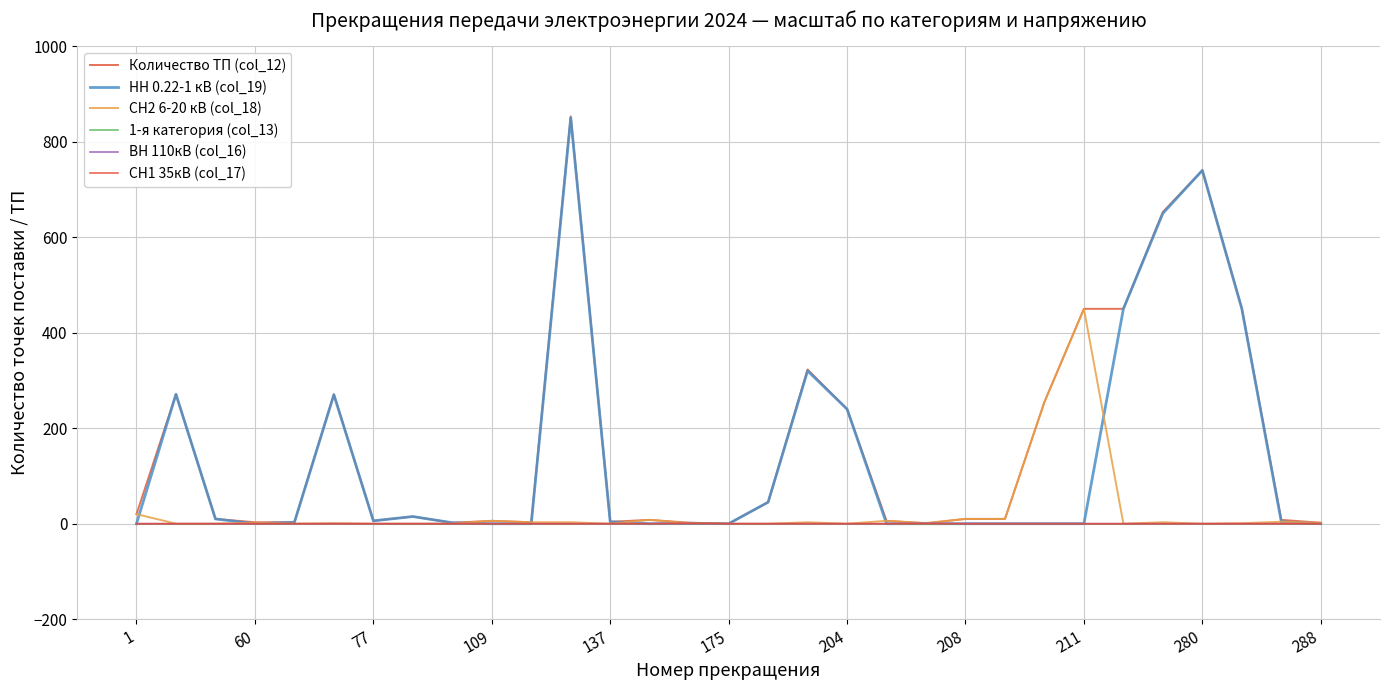

Which series has the largest range (max minus min)?

Количество ТП (col_12)